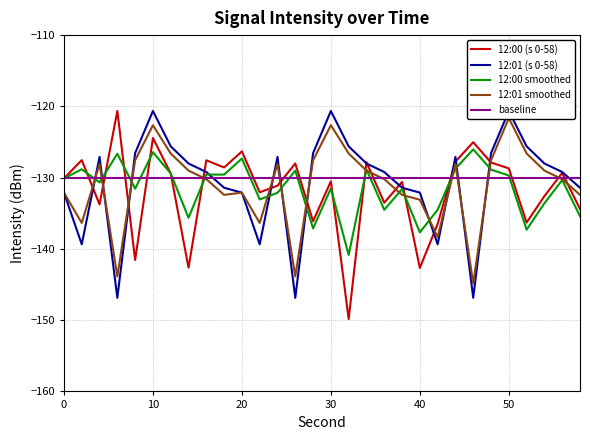

The 12:01 smoothed series shows -132.1 at 0. True or false?

True